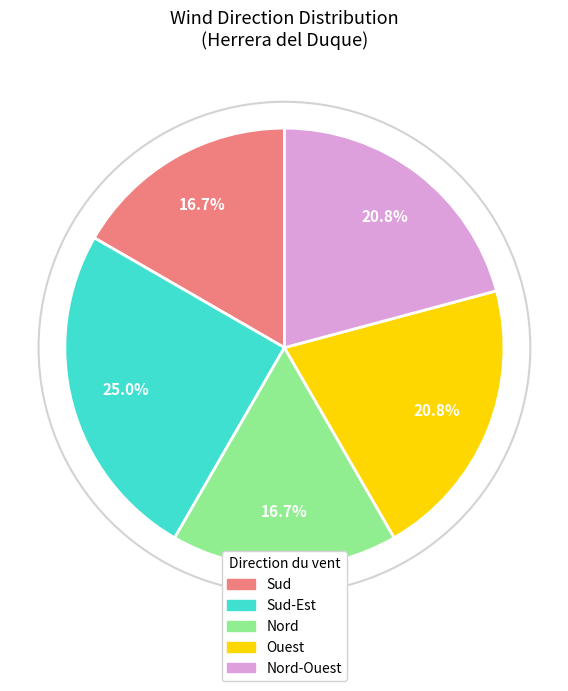

Does any single category account for the majority?

No